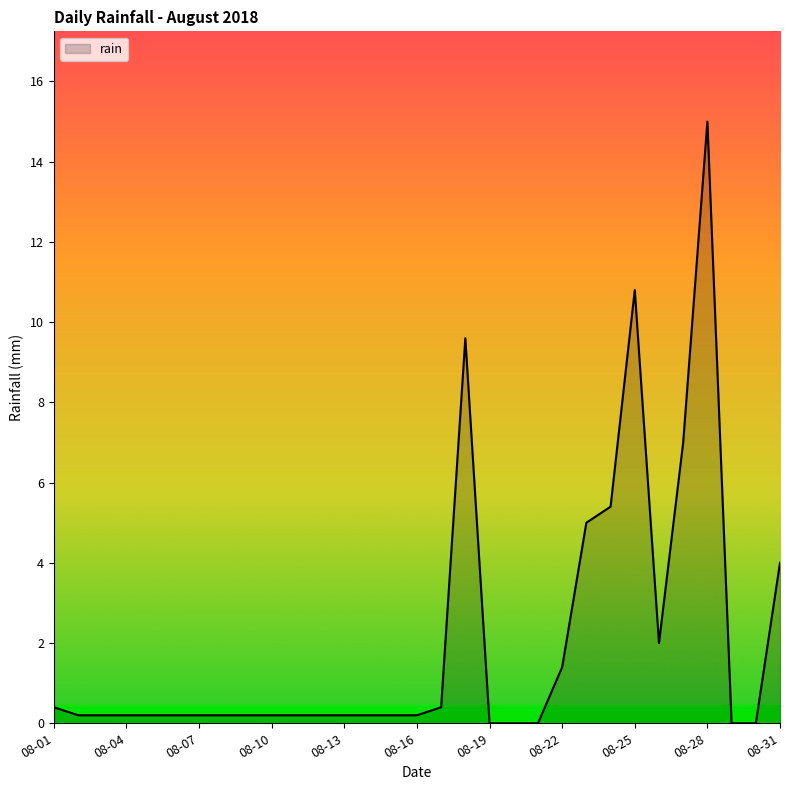

What is the sum of all values?

64.0